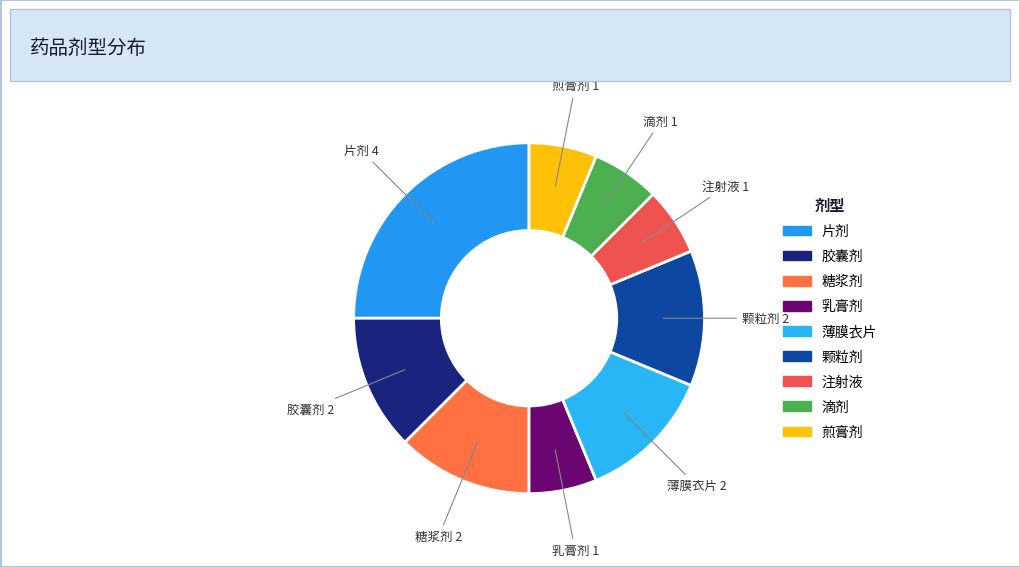

Is there a majority slice in this chart?

No